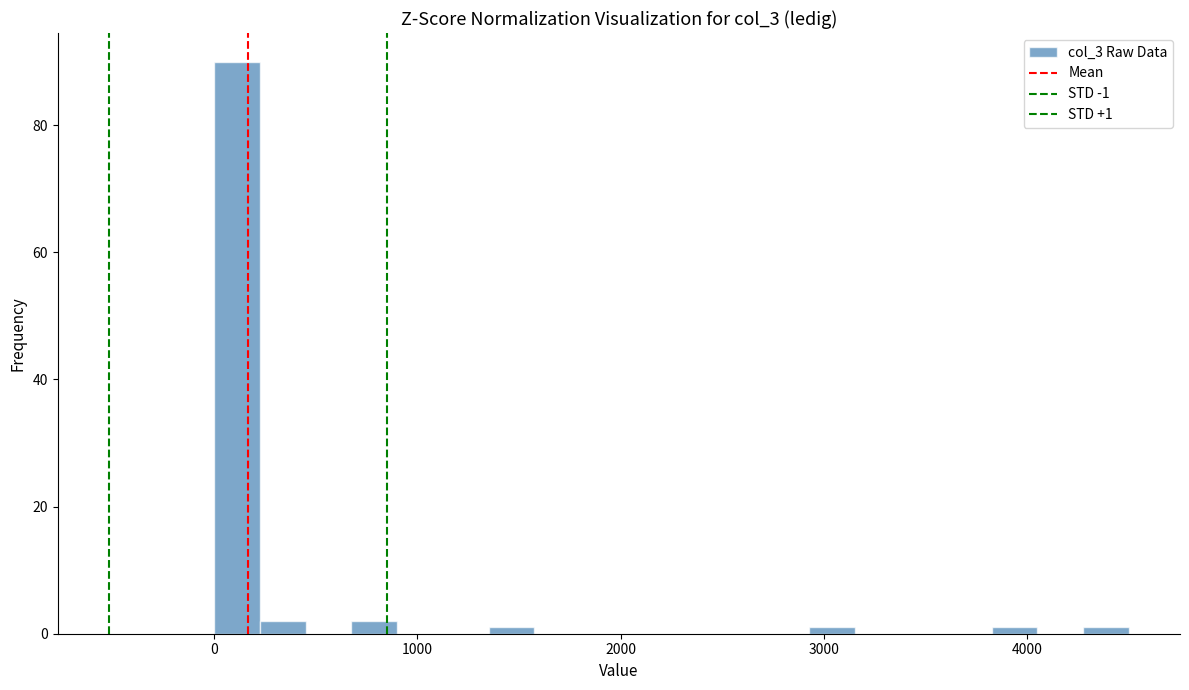

Read against the x-axis, roughly where is the centre of the tallest bar?

100